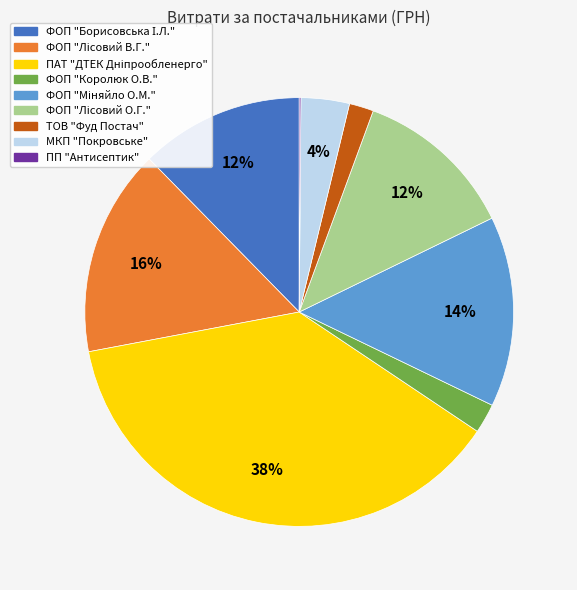

Is there a majority slice in this chart?

No